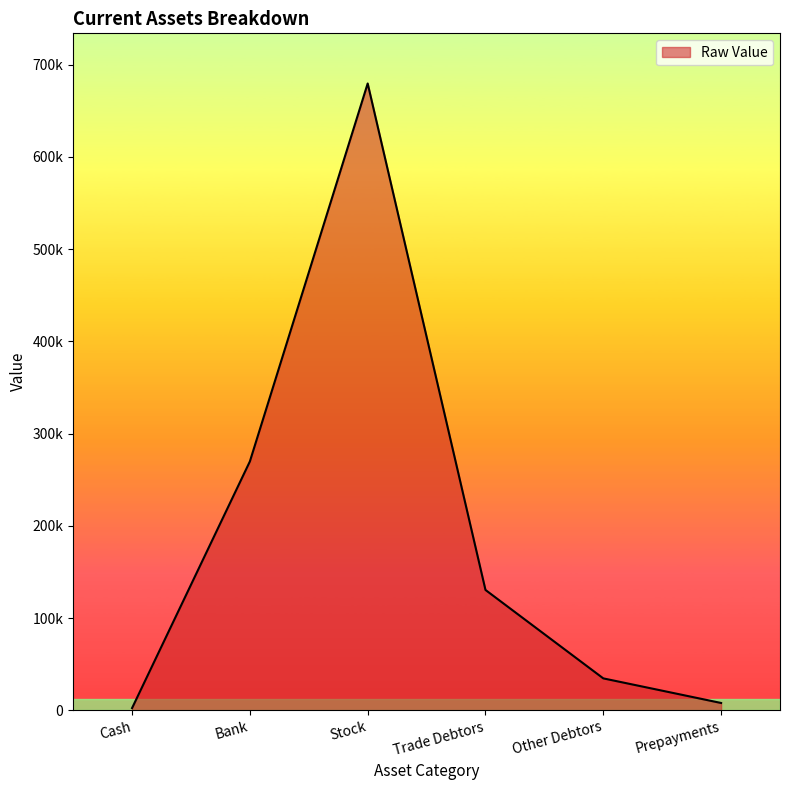

True or false: the data shows 398891.3 at Bank.

False